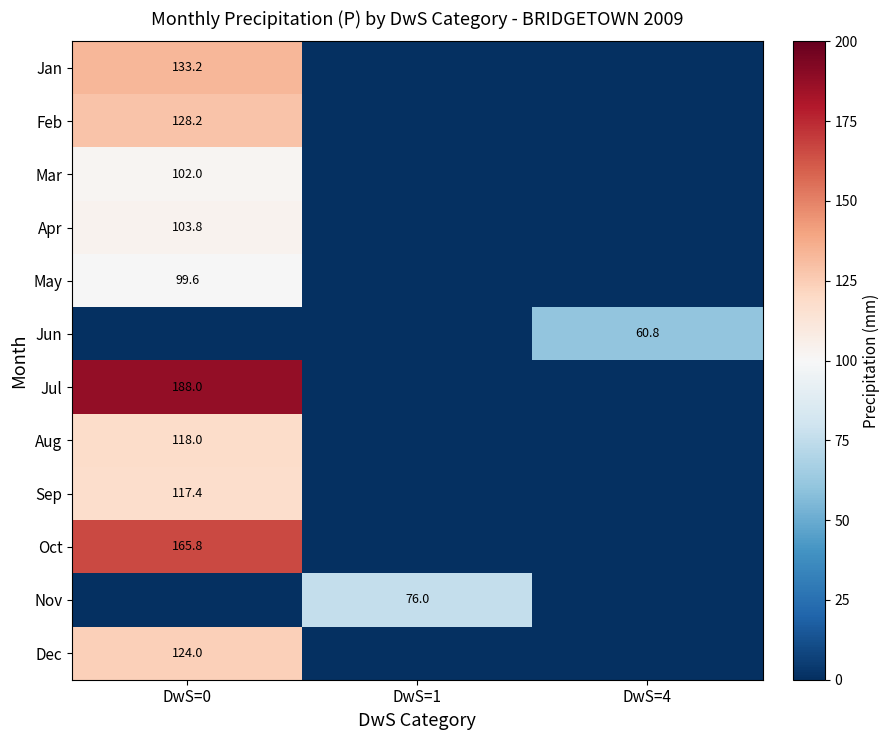

True or false: Sep has a value of 117.4 at DwS=0.

True